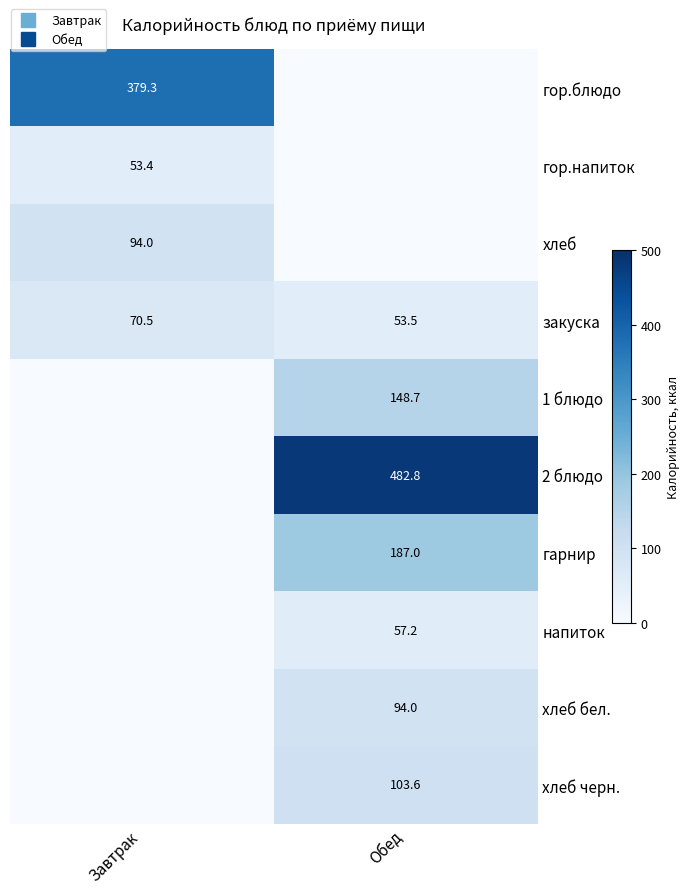

What is the average value of the хлеб бел. series?

47.0